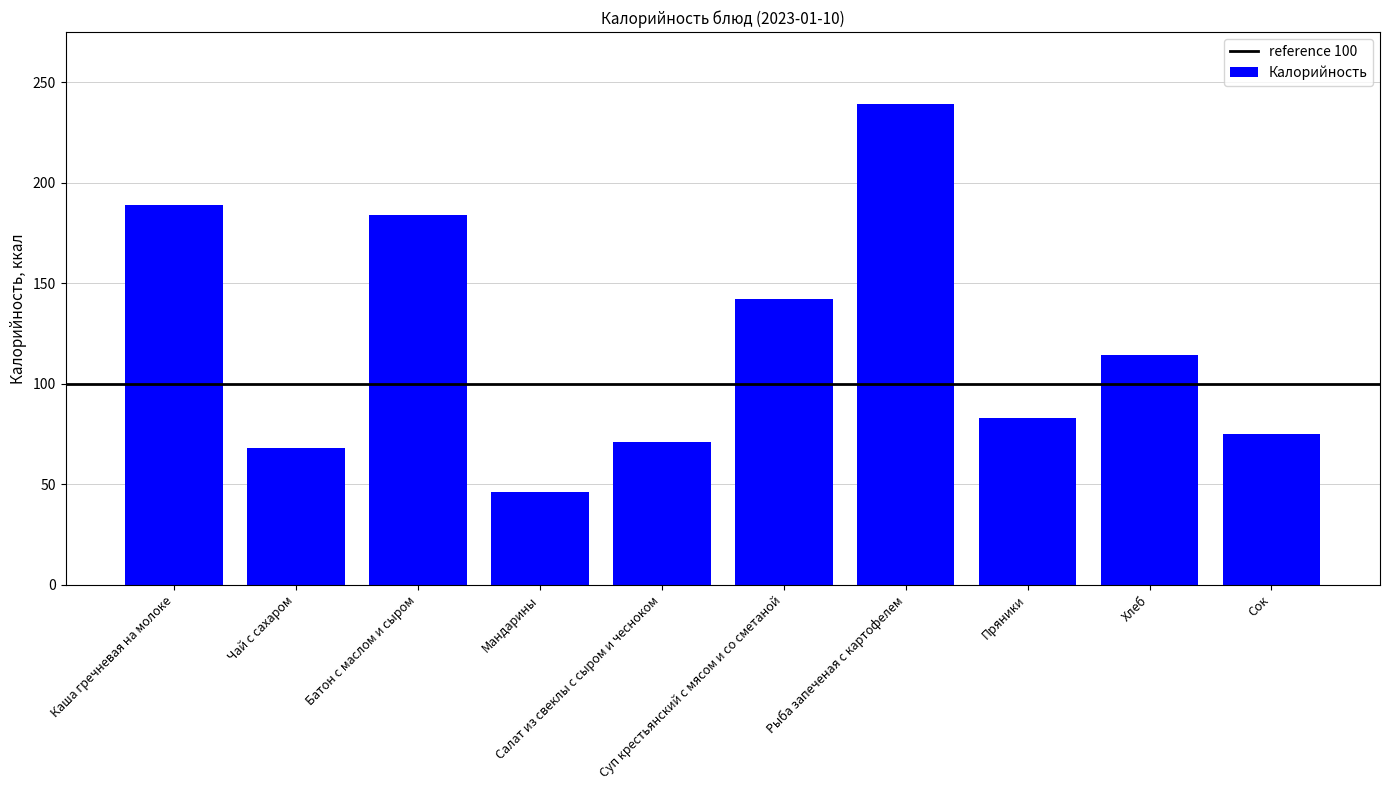

The value at Суп крестьянский с мясом и со сметаной is 82. True or false?

False